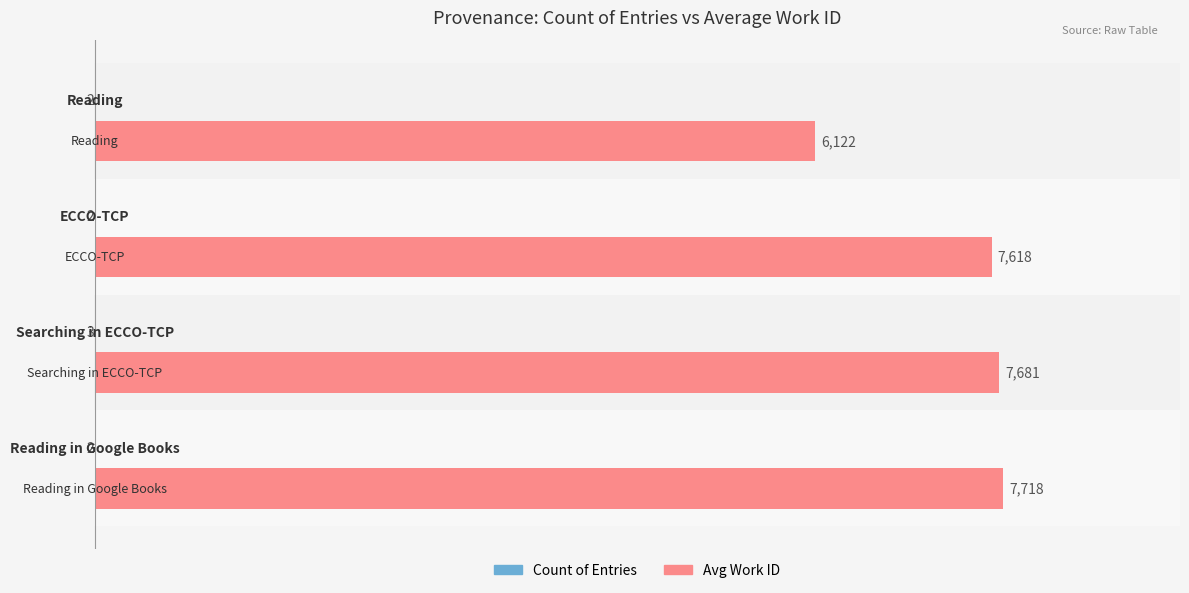

How many distinct data groups are displayed?

2